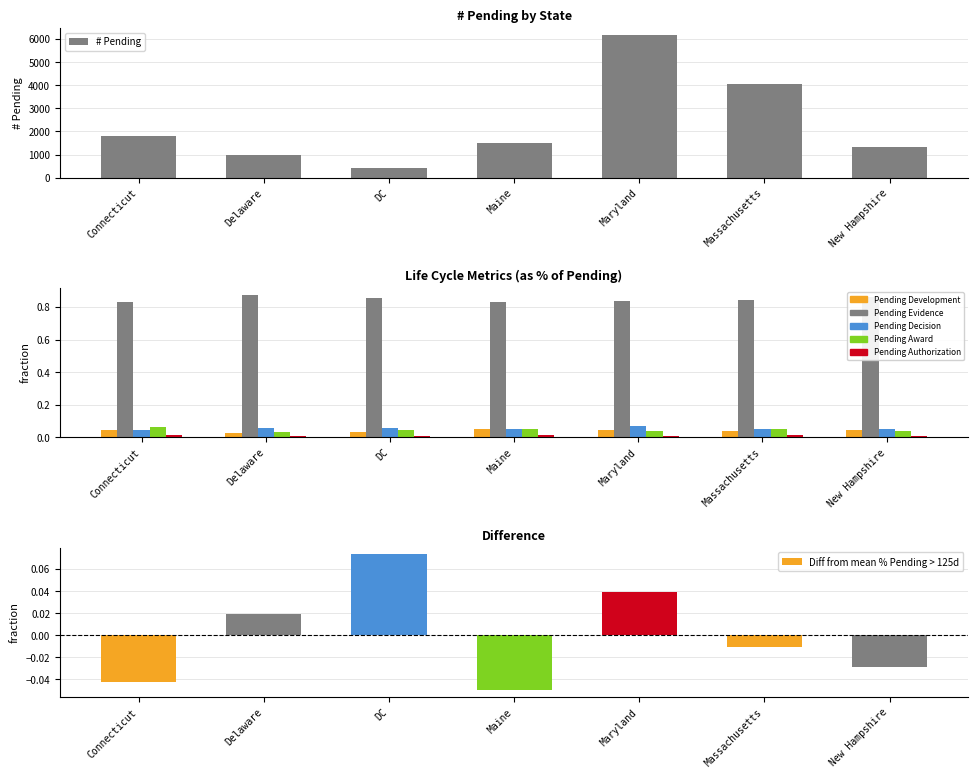

What position from the right is New Hampshire?

1